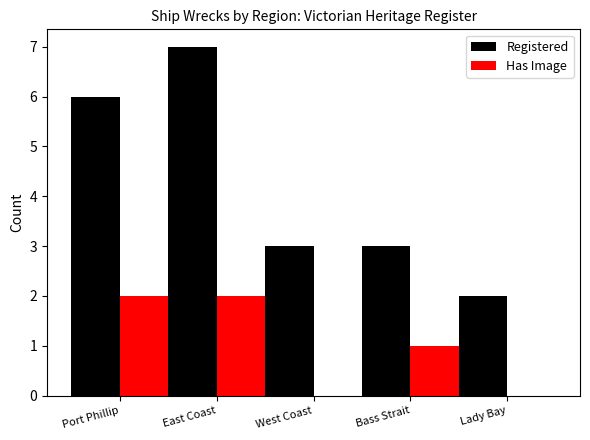

Reading left to right, list all the values displayed in this chart.

Registered: Port Phillip=6	East Coast=7	West Coast=3	Bass Strait=3	Lady Bay=2
Has Image: Port Phillip=2	East Coast=2	West Coast=0	Bass Strait=1	Lady Bay=0